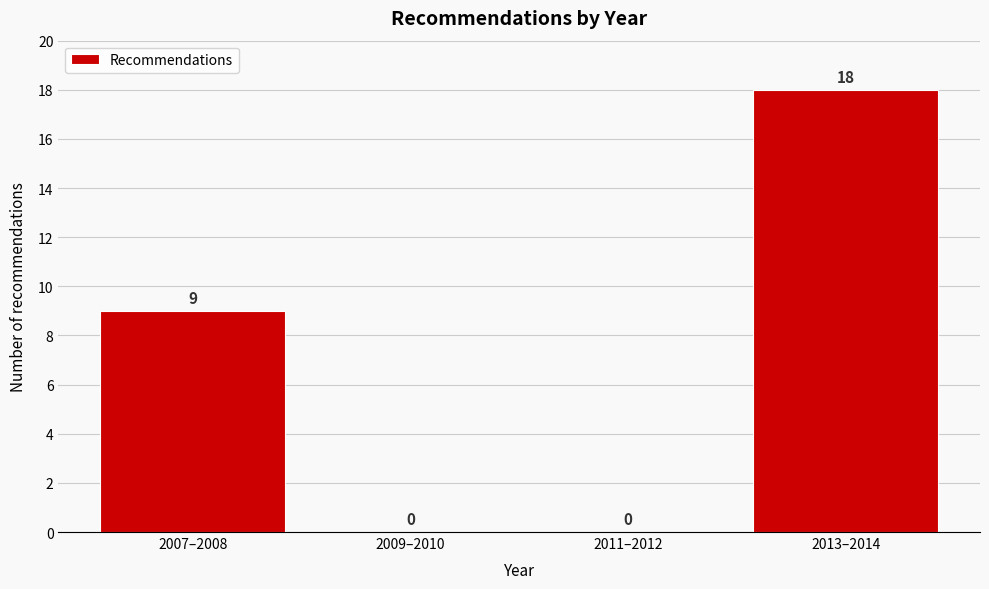

Reading left to right, extract all data points from this chart.

2007–2008=9	2009–2010=0	2011–2012=0	2013–2014=18